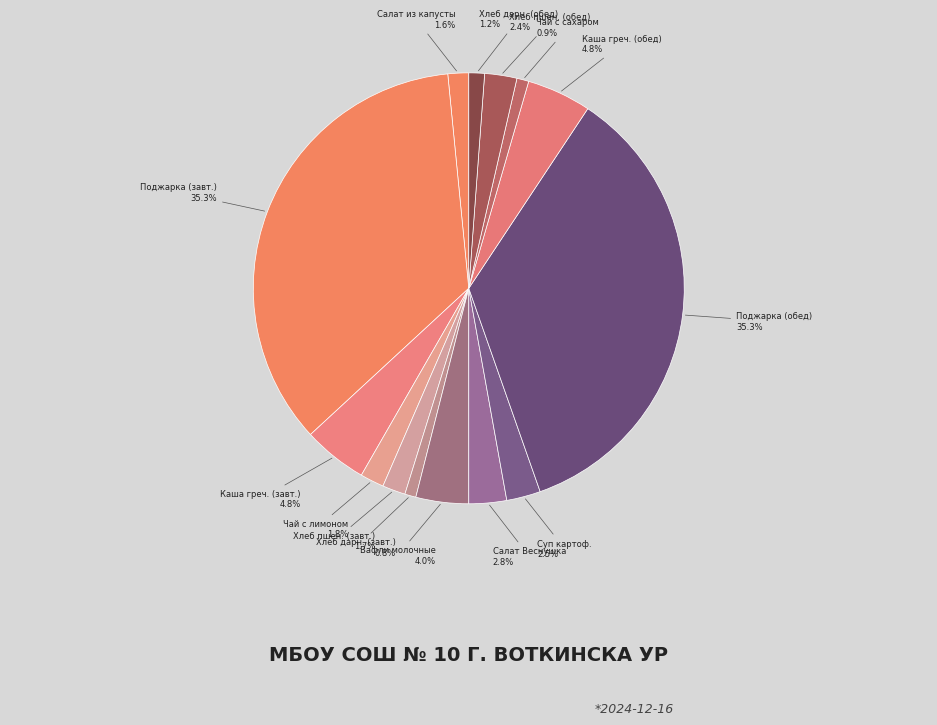

Is there a majority slice in this chart?

No